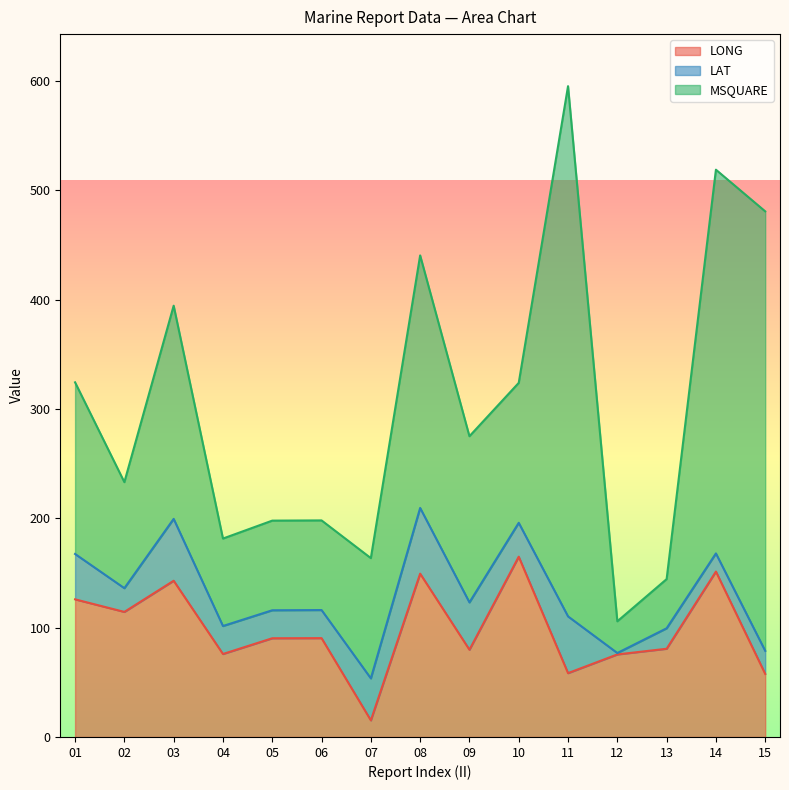

List the series in order of their peak value, lowest first.

LAT, LONG, MSQUARE